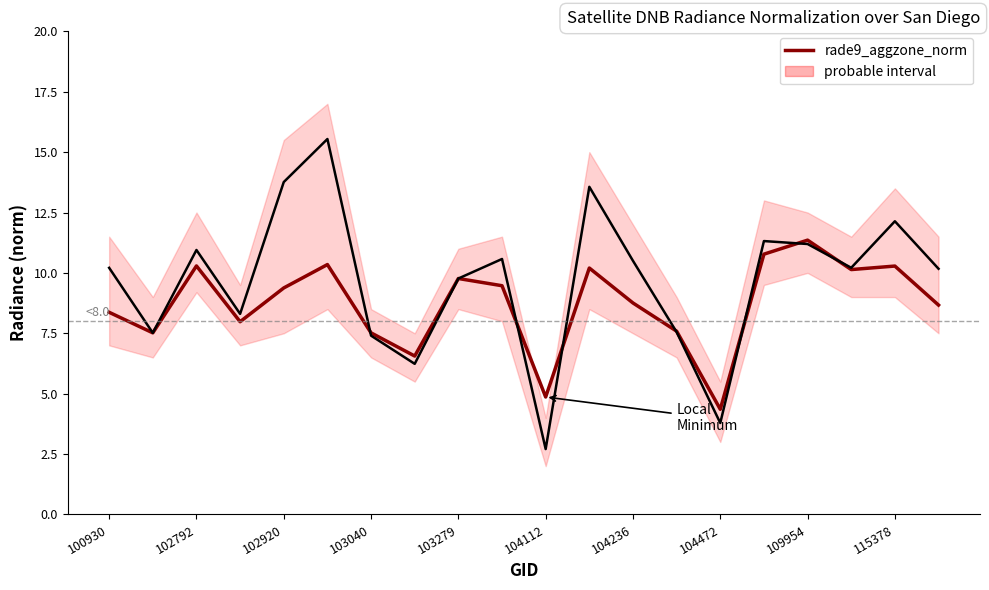

Where do rade9_mult_nadir_norm and rade9_aggzone_norm first cross each other?

100930 and 102792